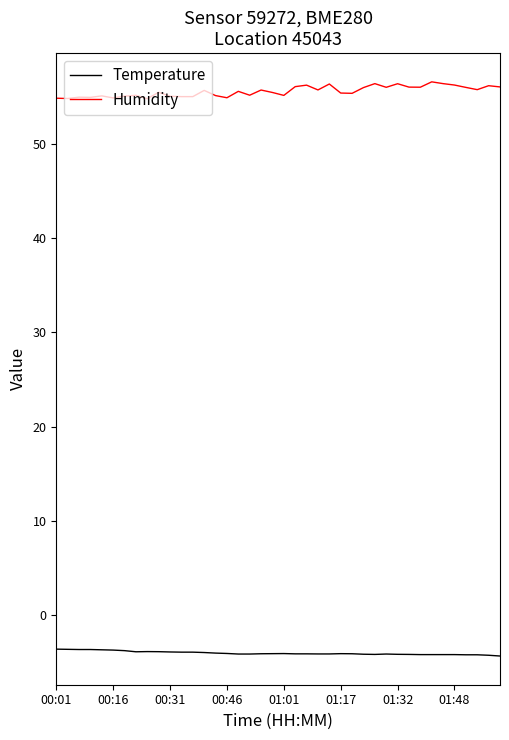

True or false: Temperature and Humidity cross at least once.

False